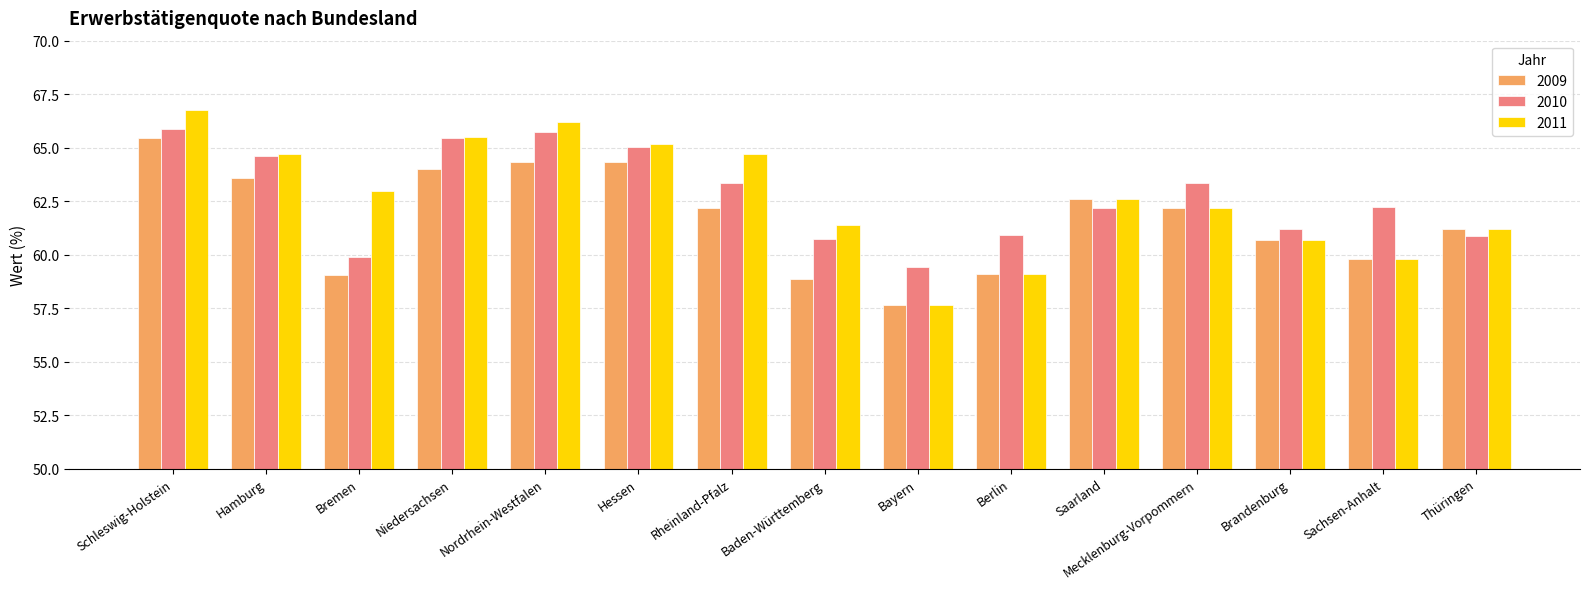

How many values in the 2010 series exceed 62?

9